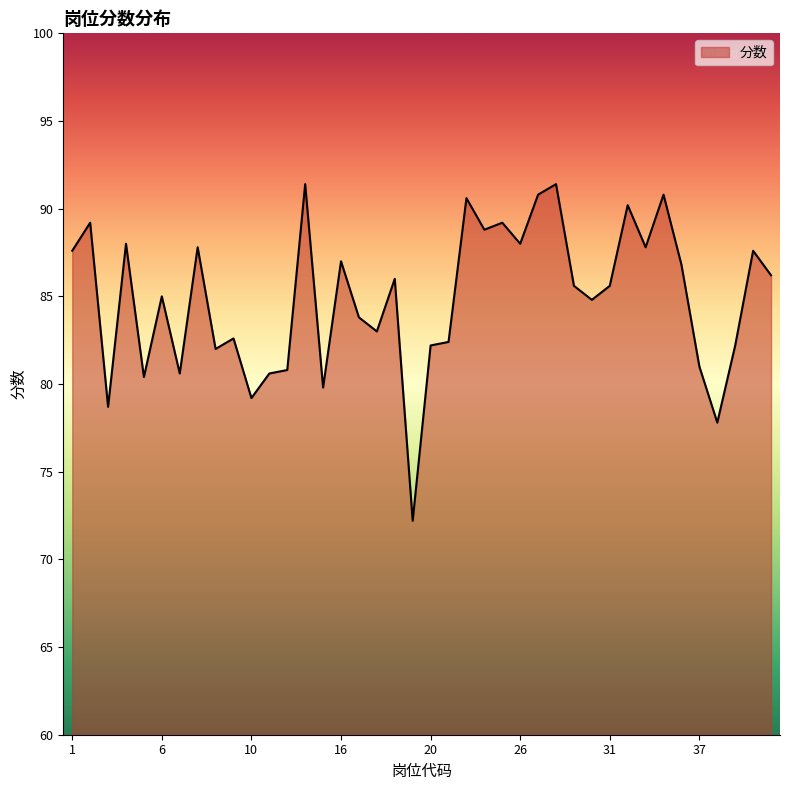

What is the maximum value shown in the chart?

91.4